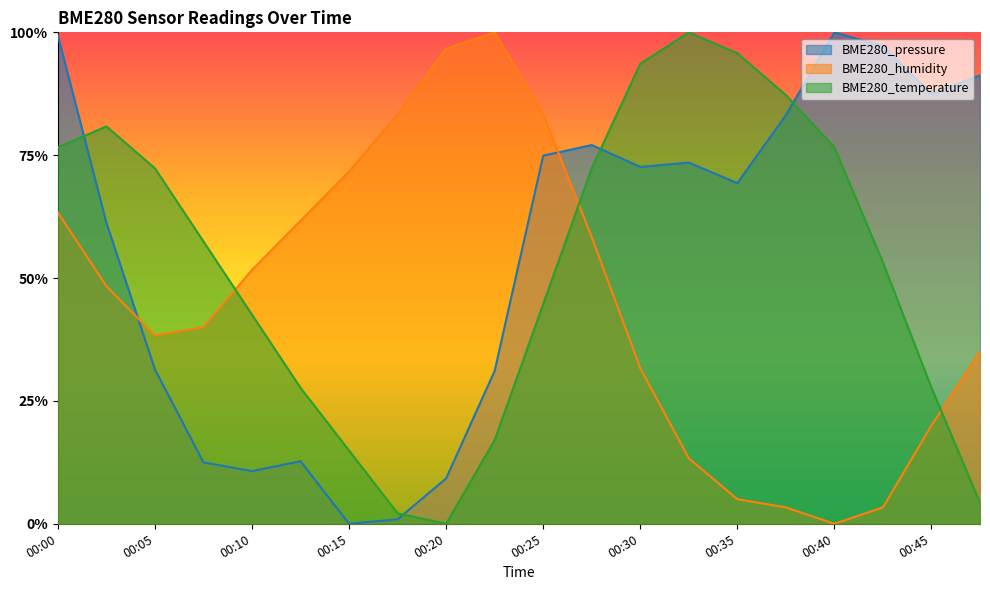

Which series has the largest total across all categories?

BME280_pressure